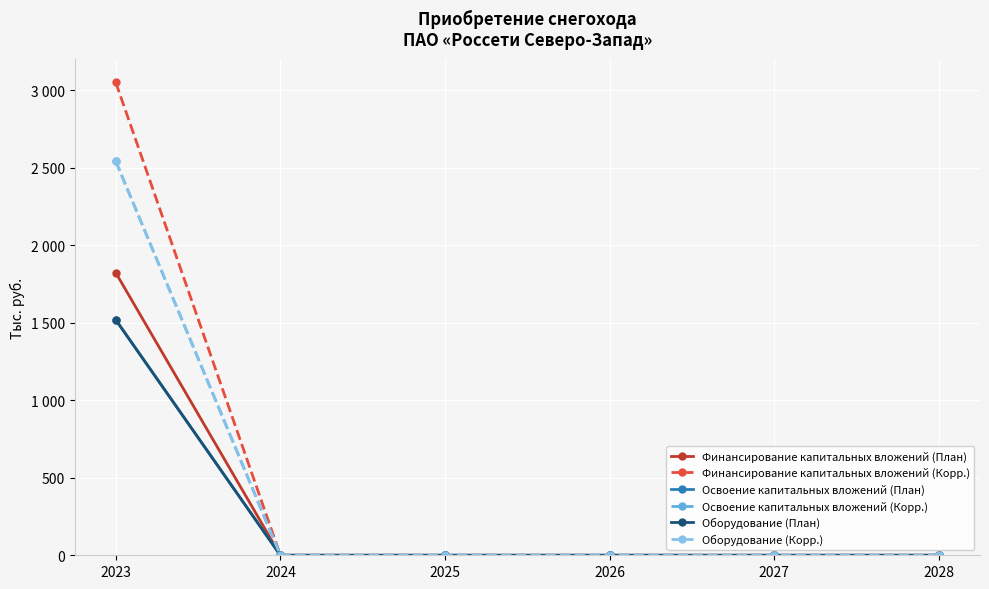

True or false: Освоение капитальных вложений (Корр.) and Освоение капитальных вложений (План) intersect in this chart.

False